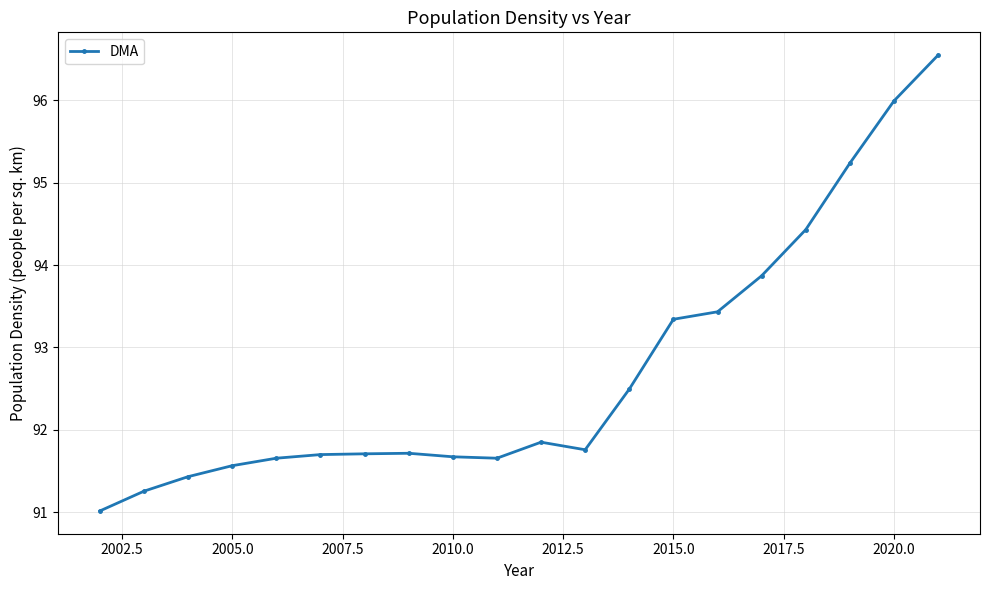

What is the sum of all values?

1854.3